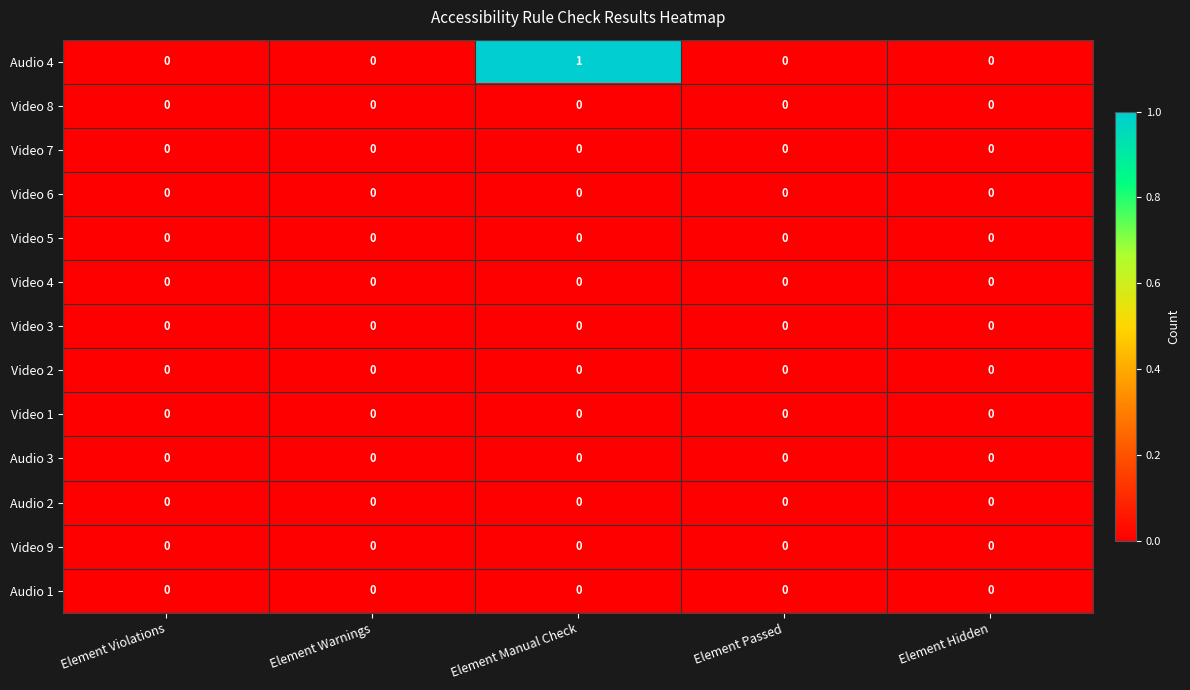

The value of Video 5 at Element Hidden is 0. True or false?

True